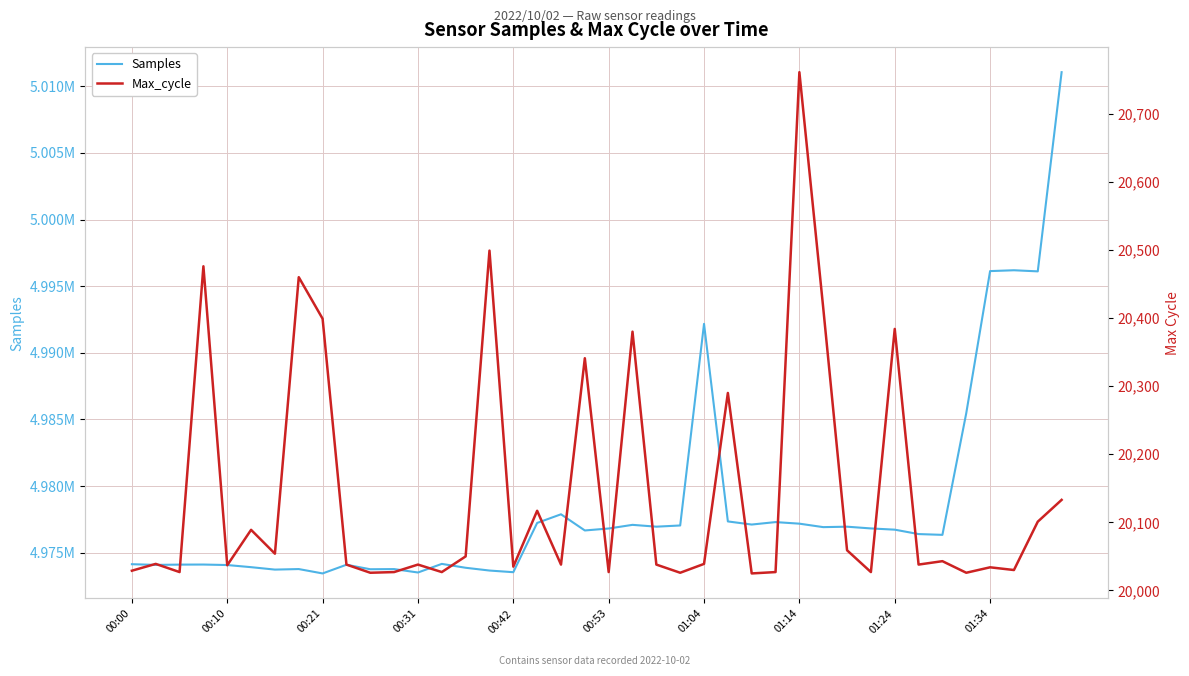

What is the highest value of the Samples series?

5011064